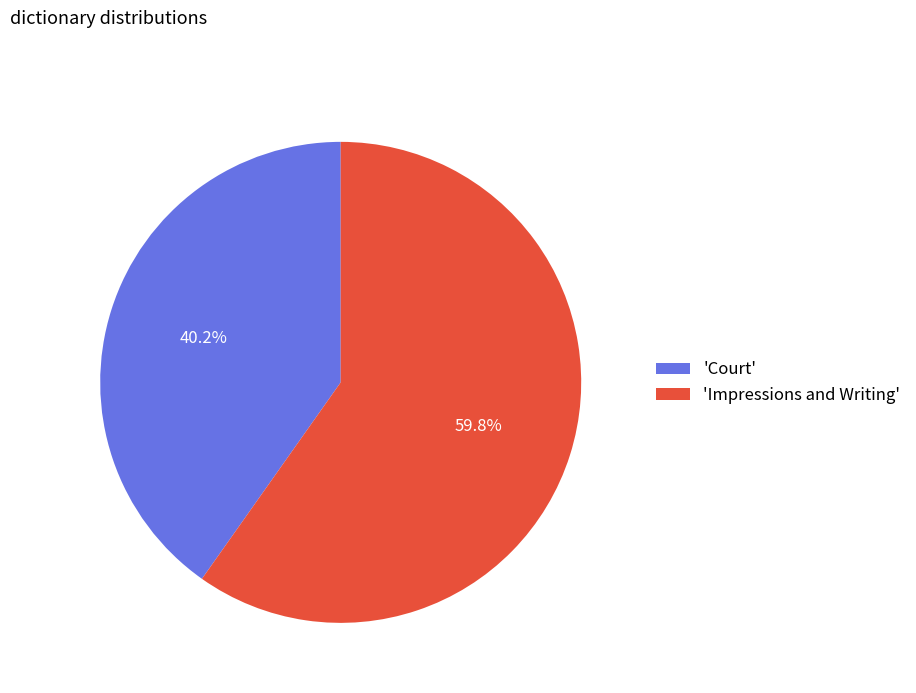

Between 'Impressions and Writing' and 'Court', which is larger?

'Impressions and Writing'